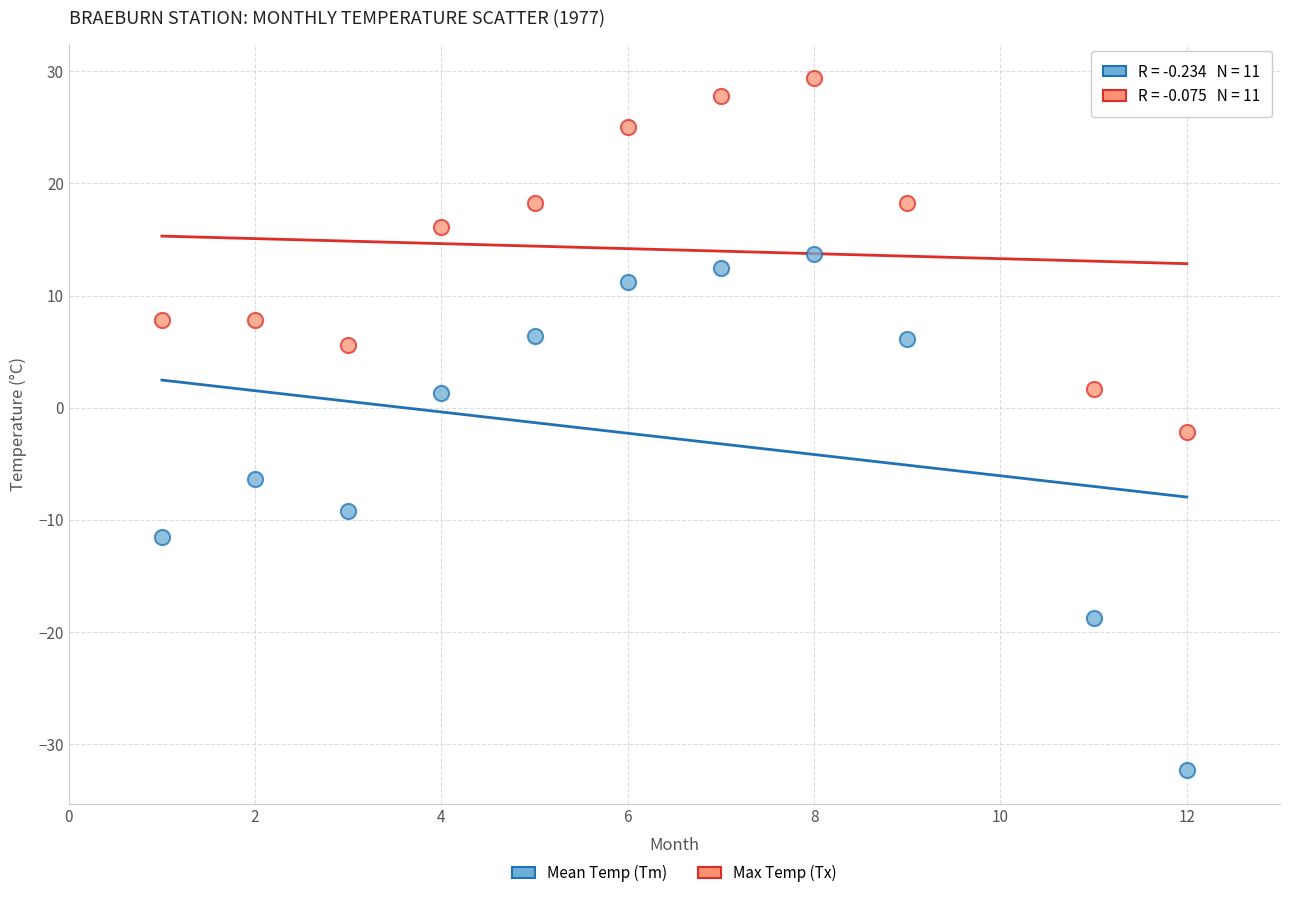

What are all the series names shown in the legend?

Mean Temp (Tm), Max Temp (Tx)